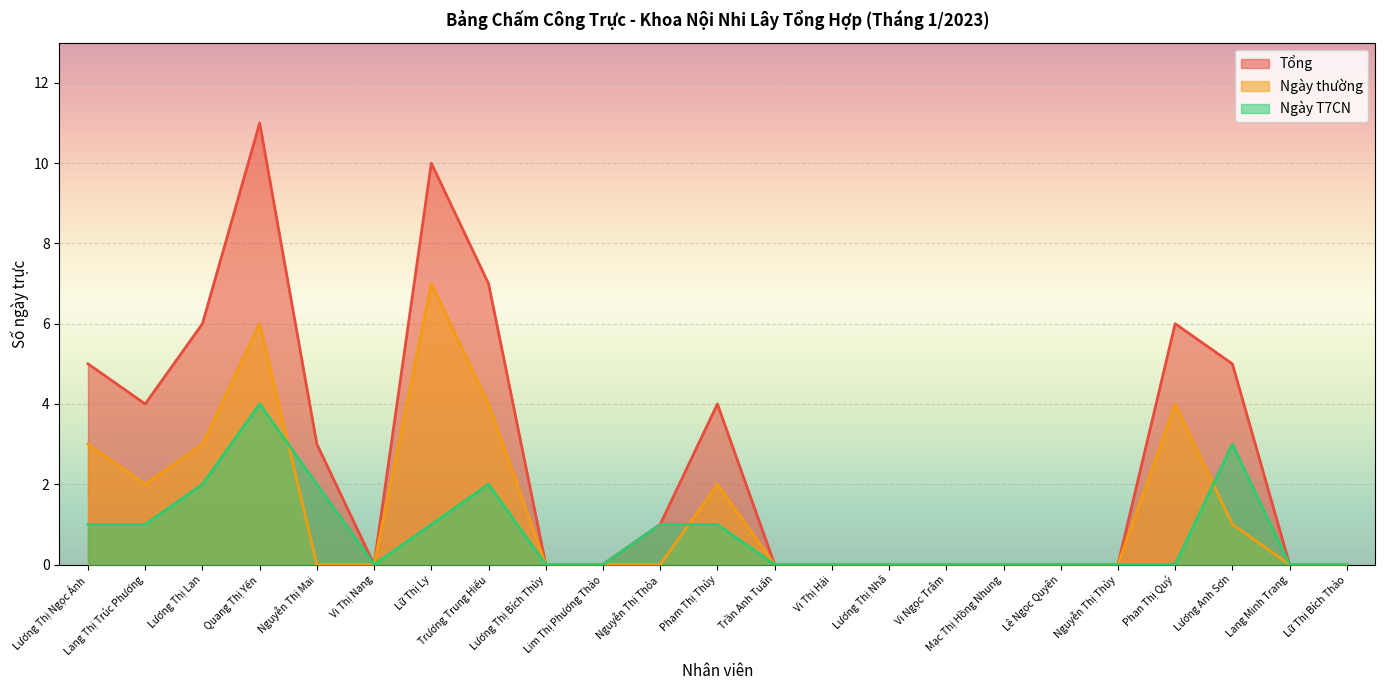

What is the label of the 4th point from the right?

Phan Thị Quý